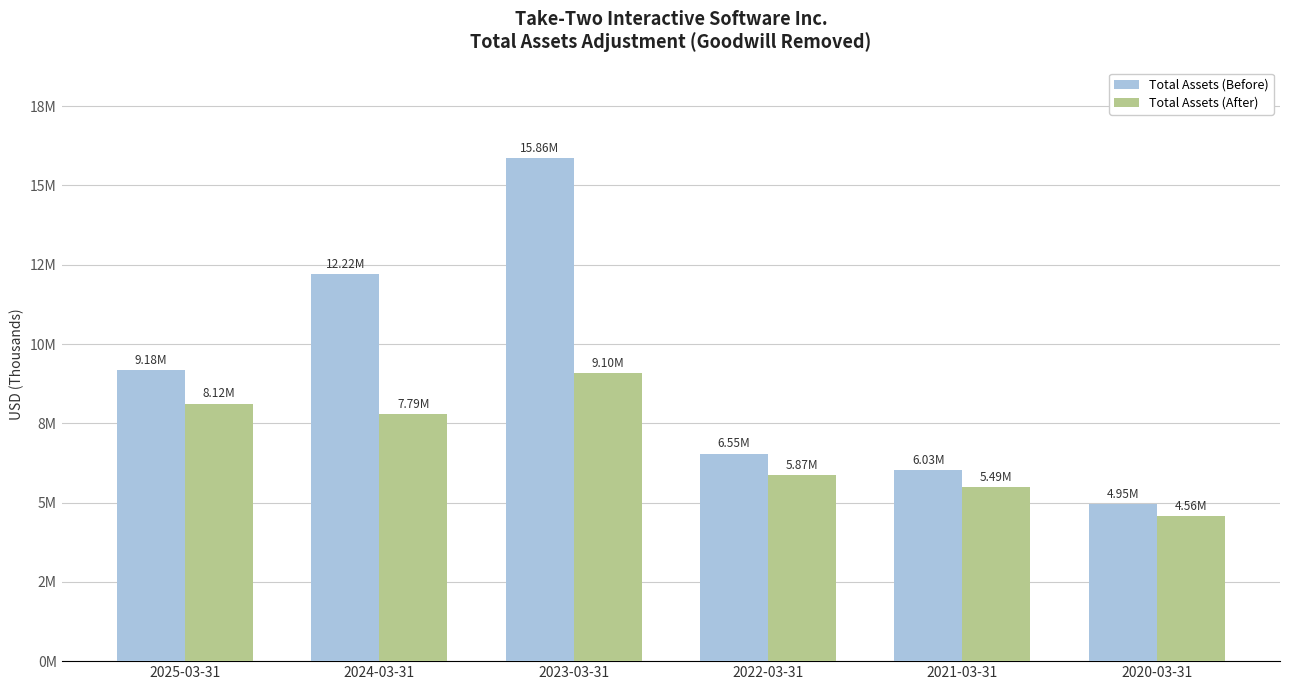

Is it true that Total Assets (Before) equals 9260509 at 2023-03-31?

False